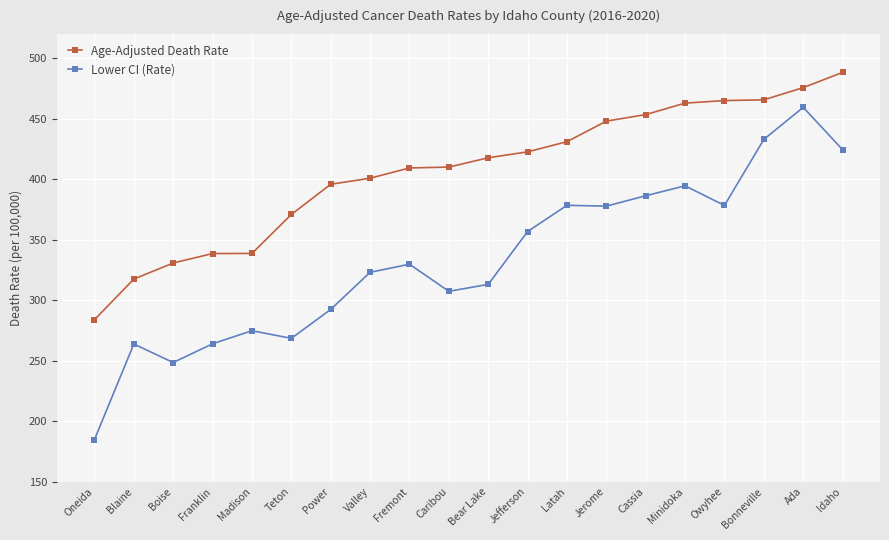

Which series has the largest range (max minus min)?

Lower CI (Rate)